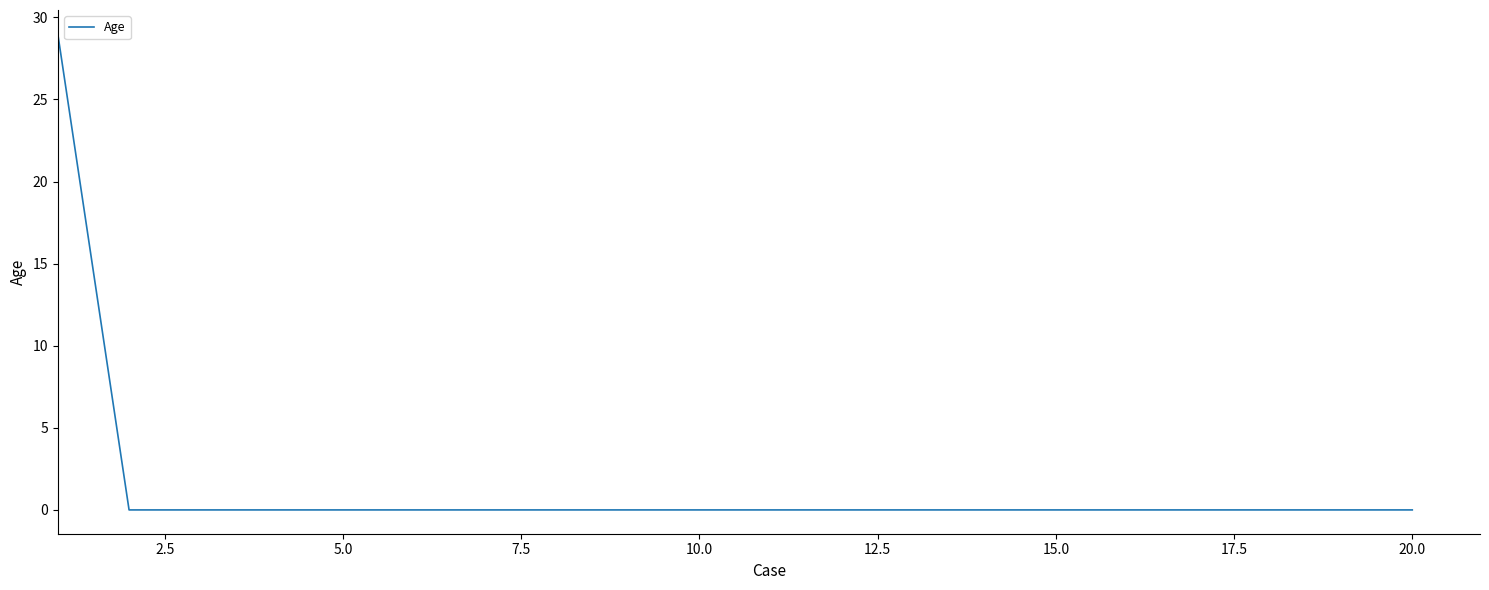

What is the difference between the maximum and minimum values?

29